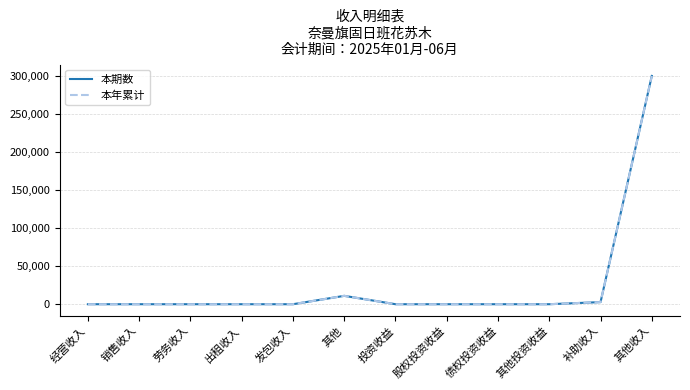

The value of 本年累计 at 股权投资收益 is 0.0. True or false?

True